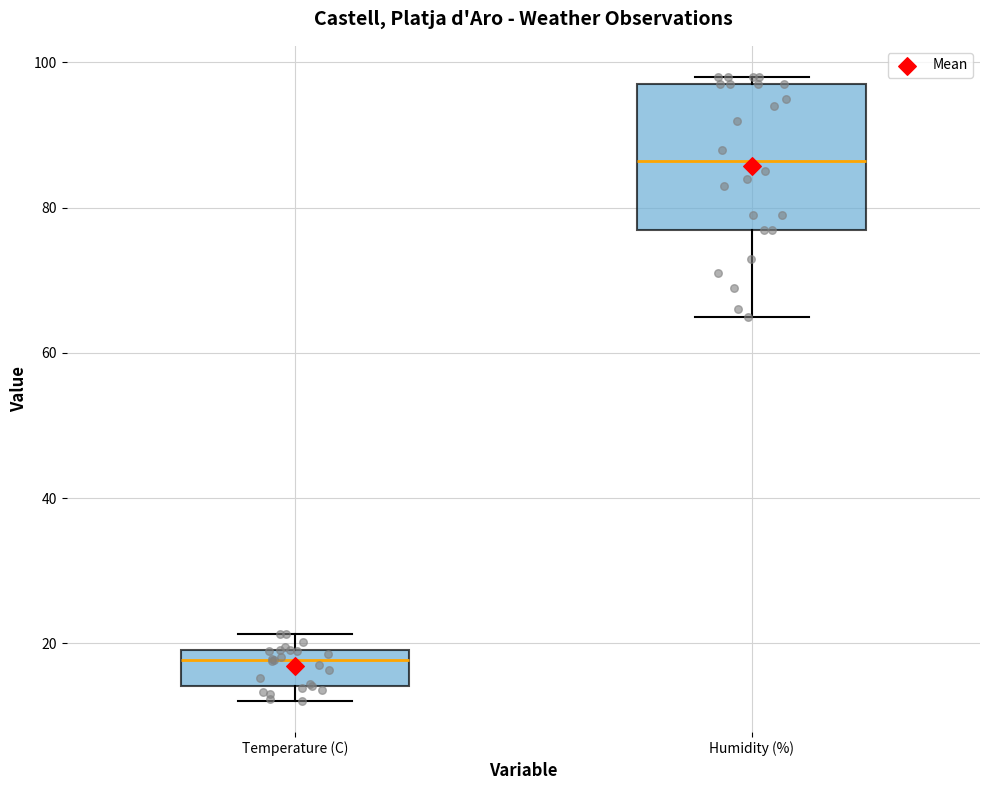

Reading left to right, transcribe this box plot: for each box, give where its median line is, the range the box spans, and where its two whiskers end, as read against the y-axis. The values are not printed on the chart, so give them approximately, as read against the axis.

Temperature (C): median 18, box 14 to 20, whiskers 12 to 22
Humidity (%): median 86, box 78 to 98, whiskers 66 to 98 (just above the box's upper edge)